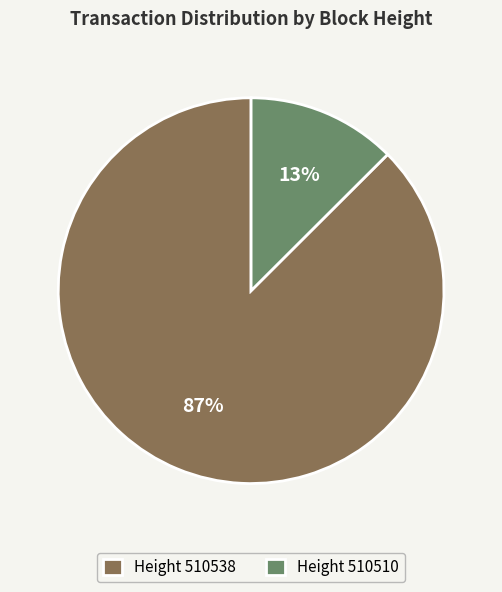

Is the sum of Height 510538 and Height 510510 greater than half?

Yes